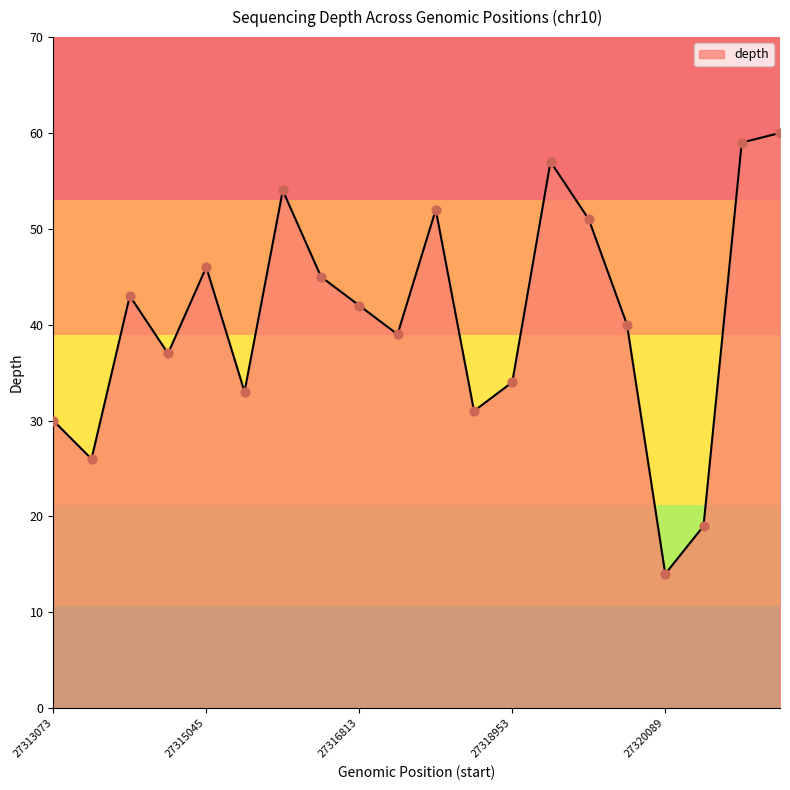

What is the change in value from 27313345 to 27318244?

+5